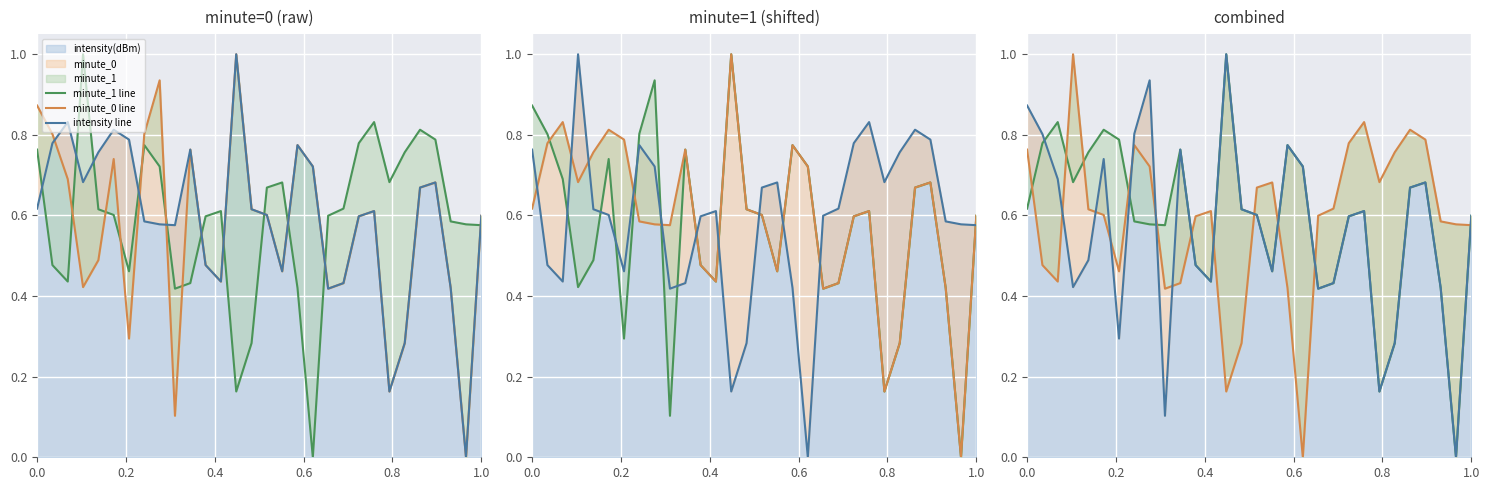

The value of minute_1 line at 1.0 is 0.3. True or false?

False